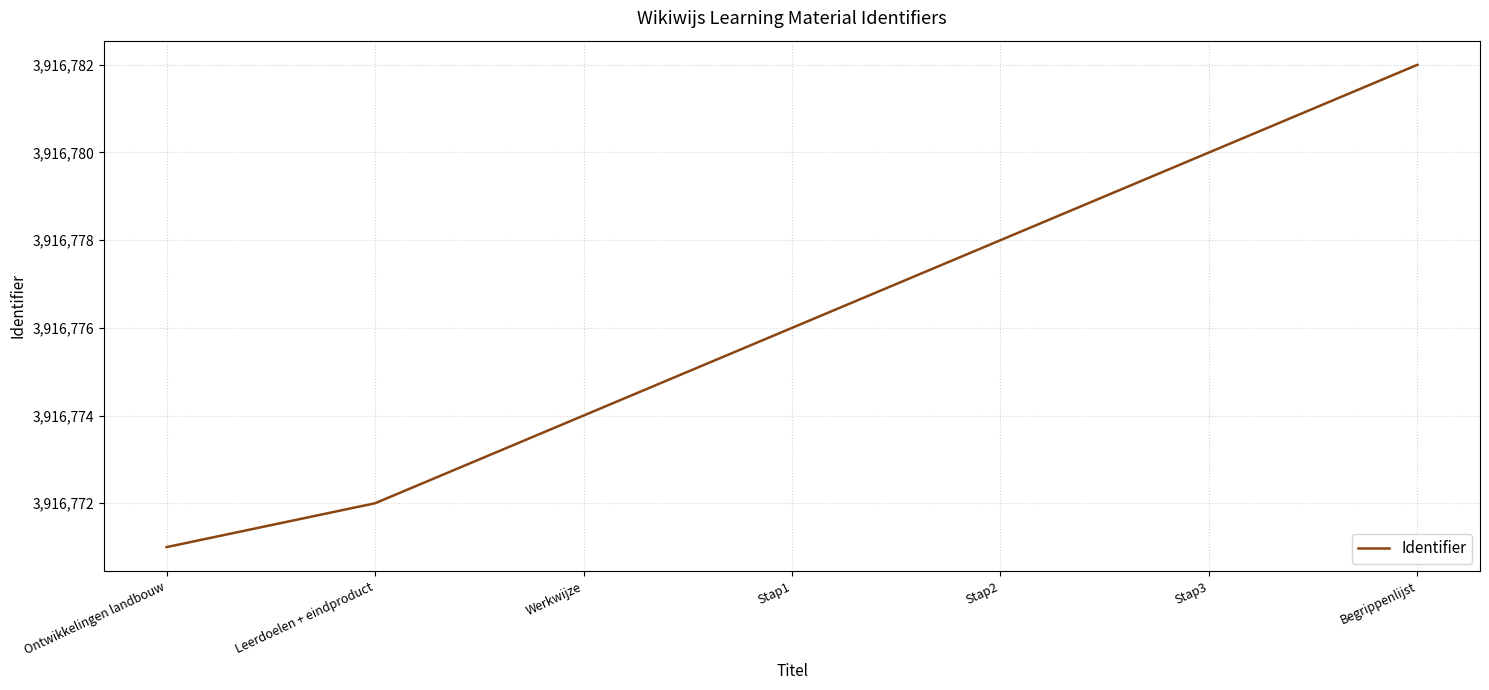

What position from the left is Ontwikkelingen landbouw?

1